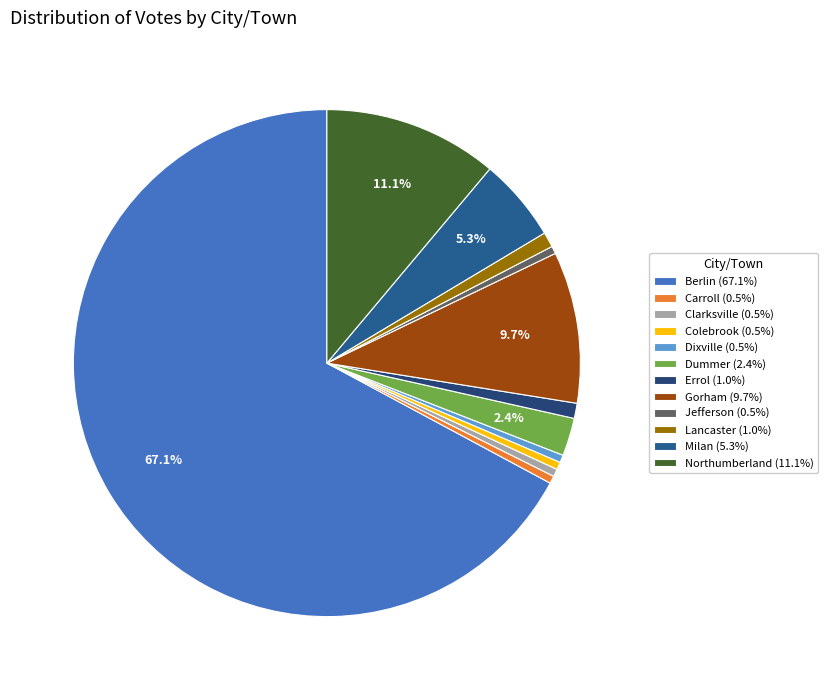

How many slices are in this pie chart?

12